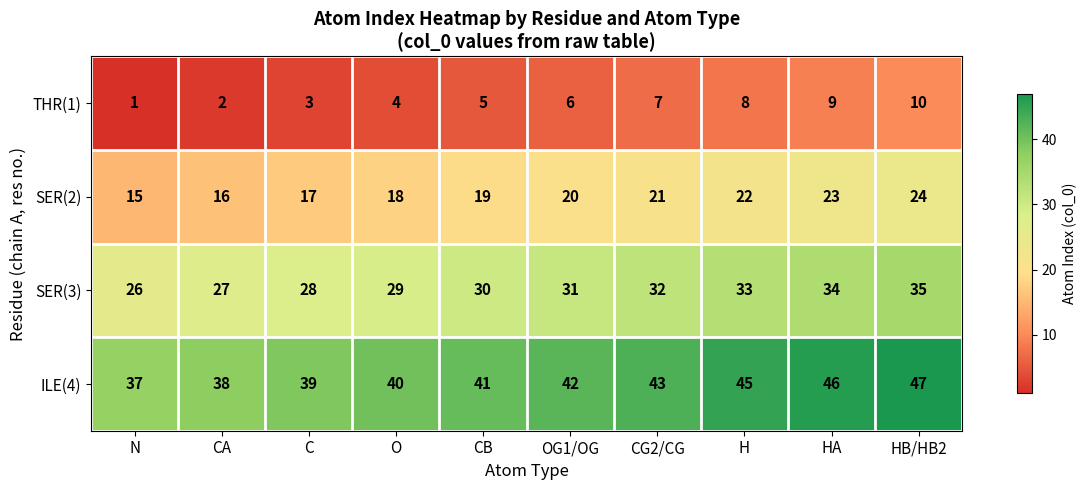

Where is SER(3) nearest to the value 30?

CB